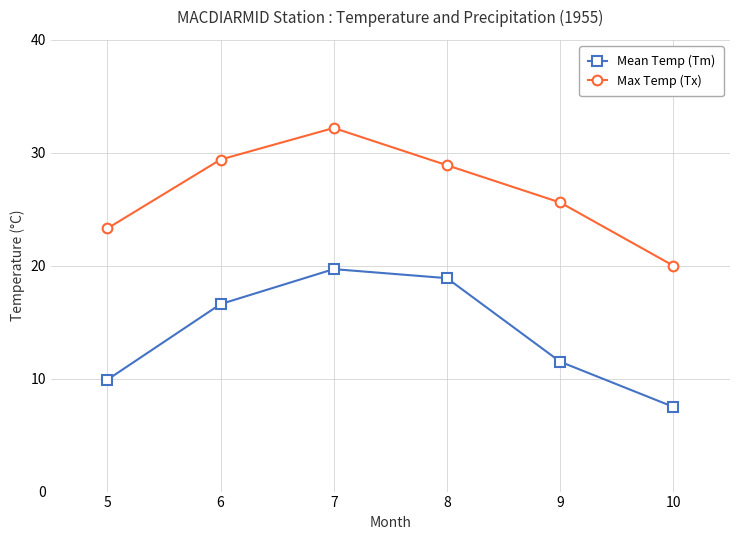

Which series changed the most between 9 and 10?

Max Temp (Tx)